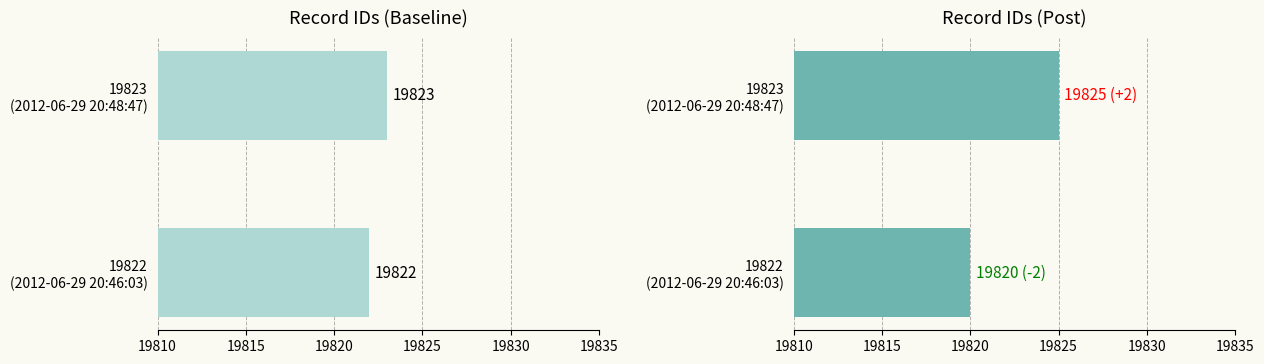

Which series has the widest spread of values?

id_post